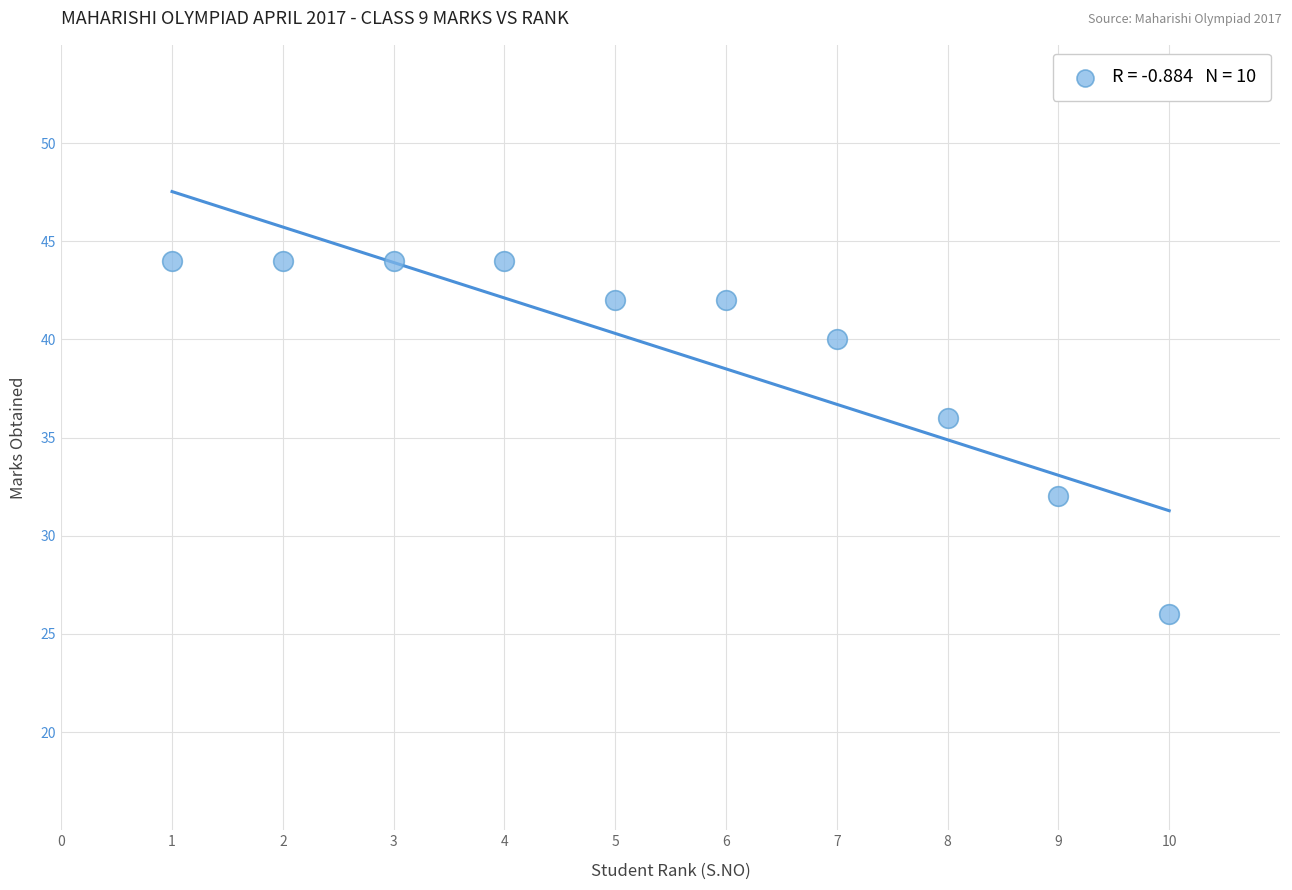

What is the average Y value?

39